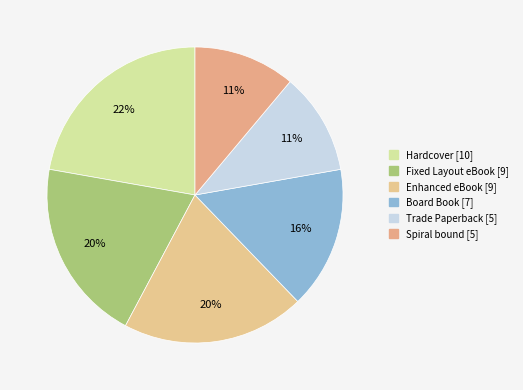

To the nearest percent, what portion does Fixed Layout eBook represent?

20%